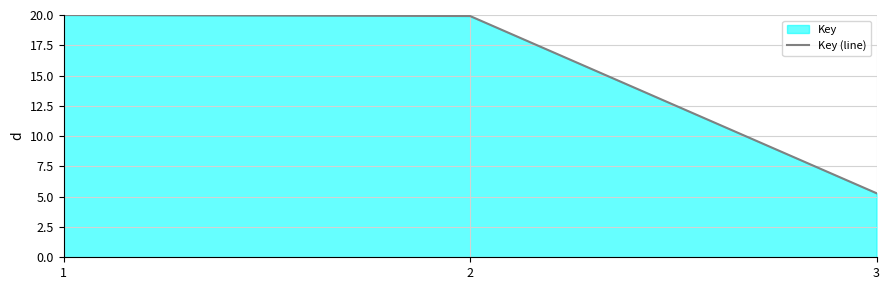

How many series are shown in this chart?

1